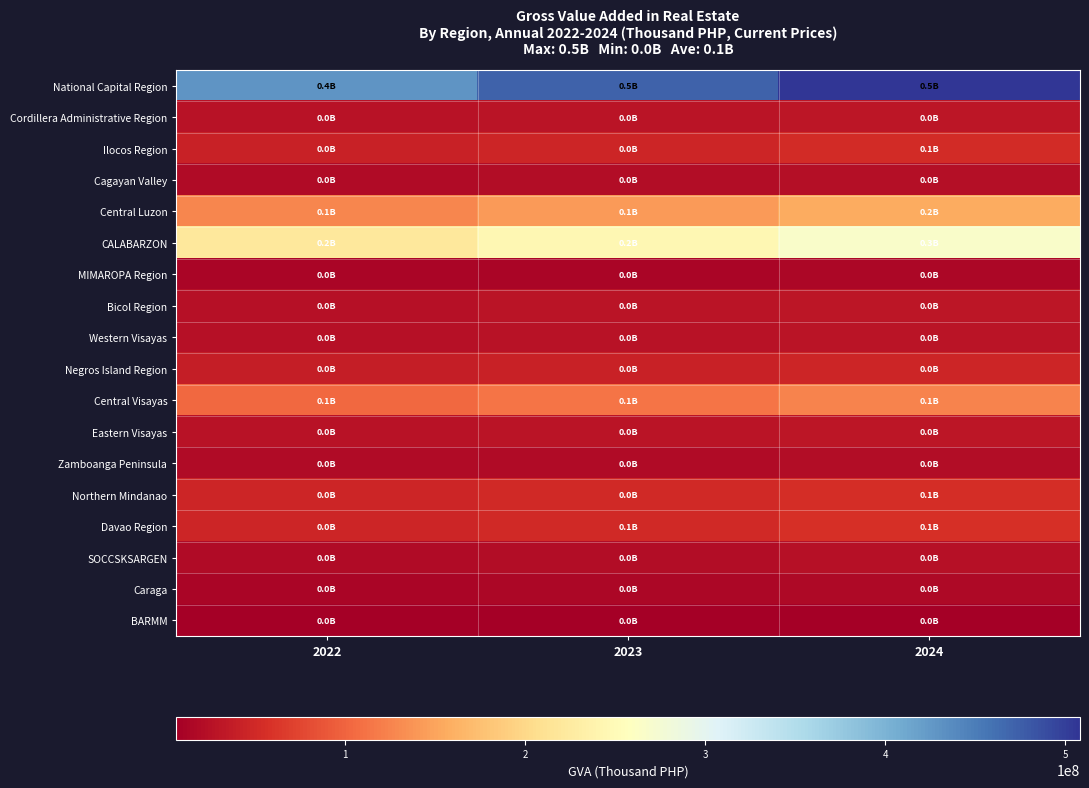

What is the difference between the highest and lowest values at 2024?

501452504.5